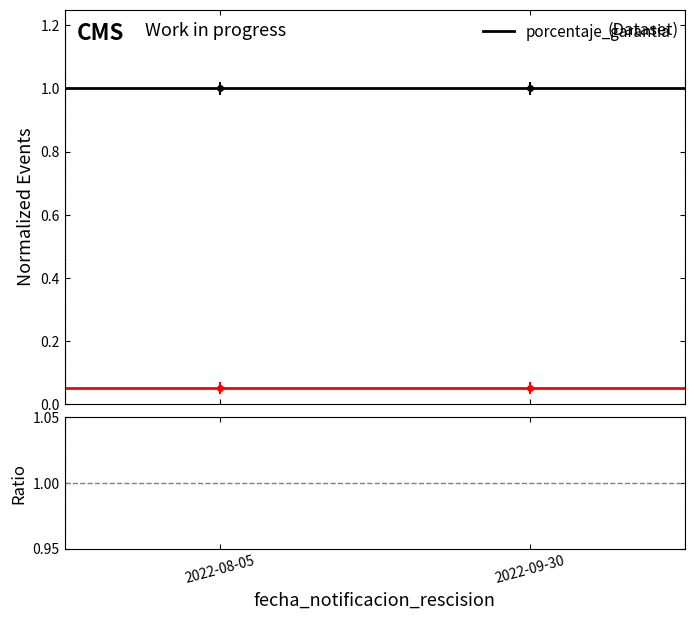

List the series in order of their peak value, highest first.

porcentaje_garantia, ratio